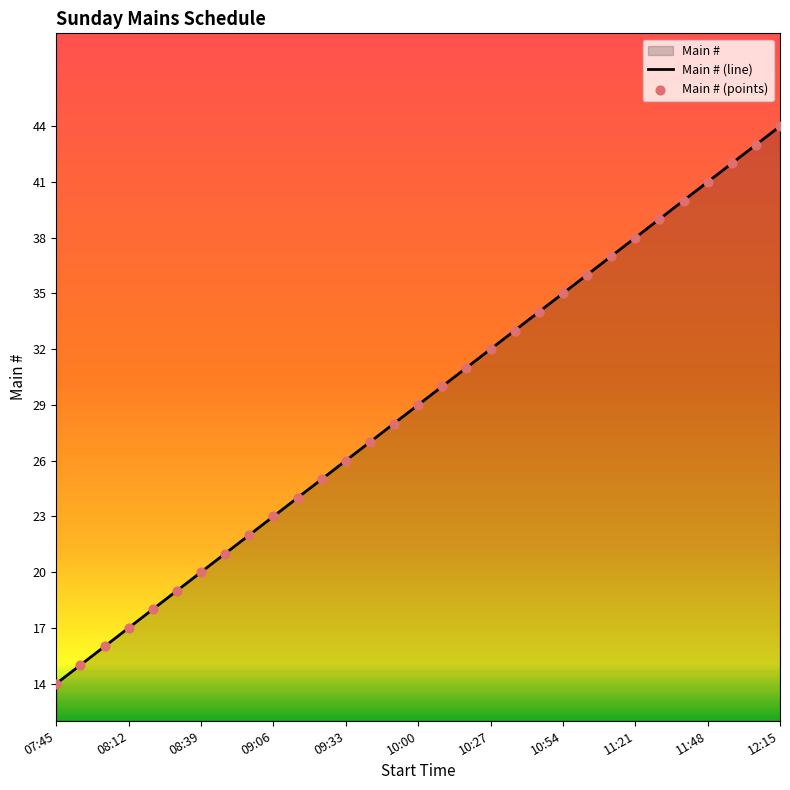

Which series has the largest total across all categories?

Main # (line)